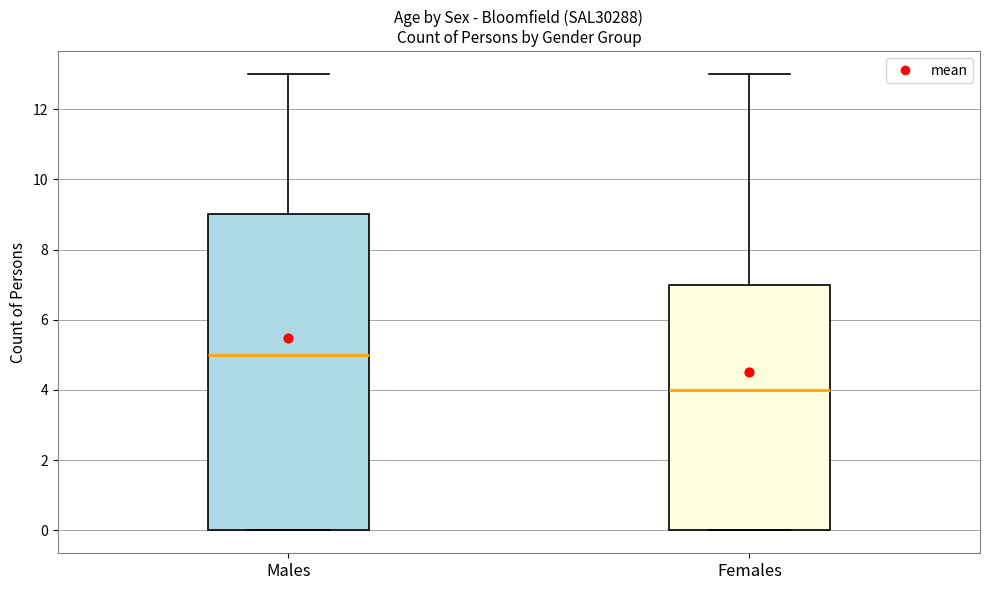

Comparing the boxes themselves (not the whiskers), which one is the tallest?

Males